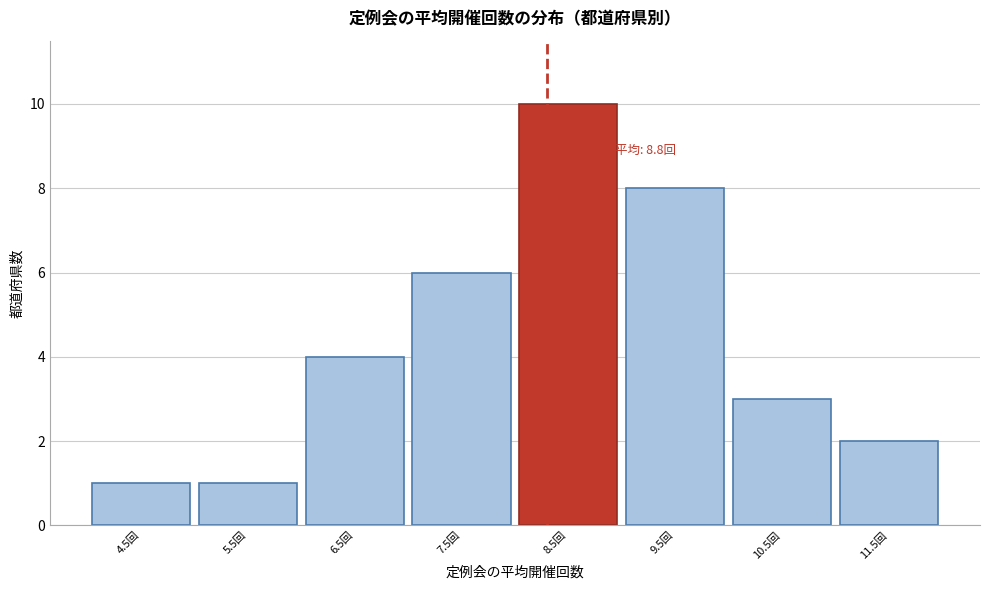

Reading left to right, what are all the values shown in this chart?

4.5回=1	5.5回=1	6.5回=4	7.5回=6	8.5回=10	9.5回=8	10.5回=3	11.5回=2